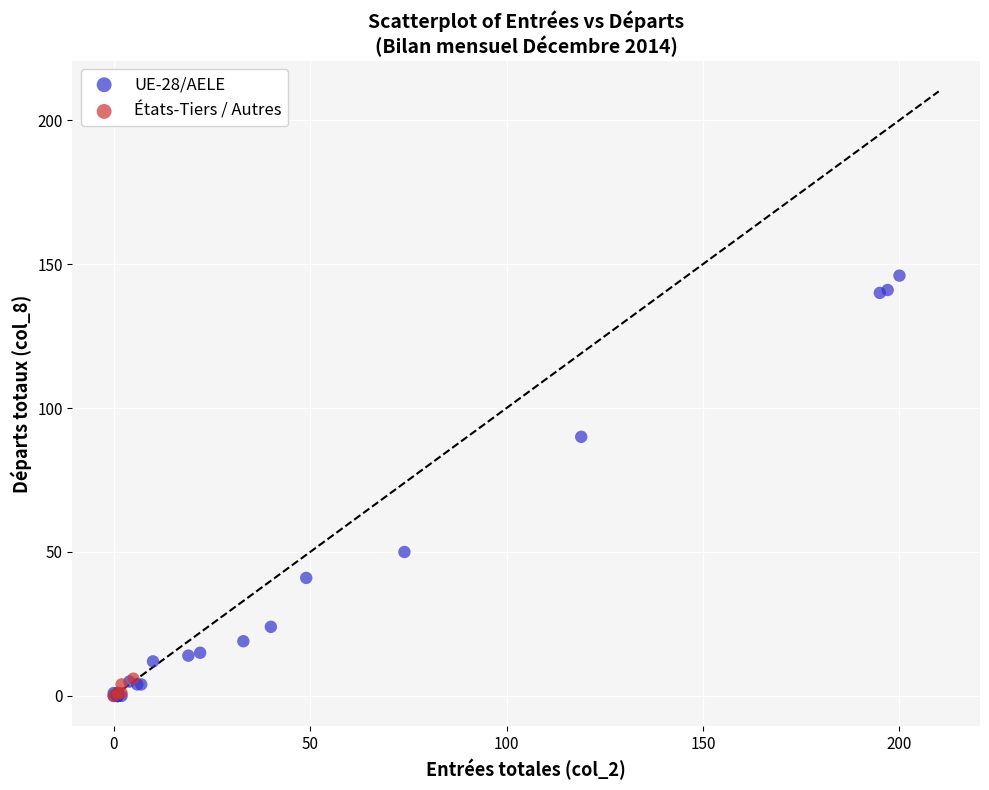

Which series reaches the maximum Y coordinate?

UE-28/AELE